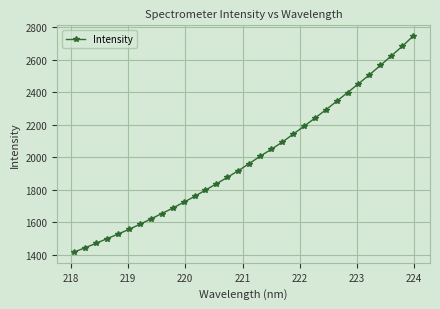

What is the value of the 19th point from the left?

2048.8